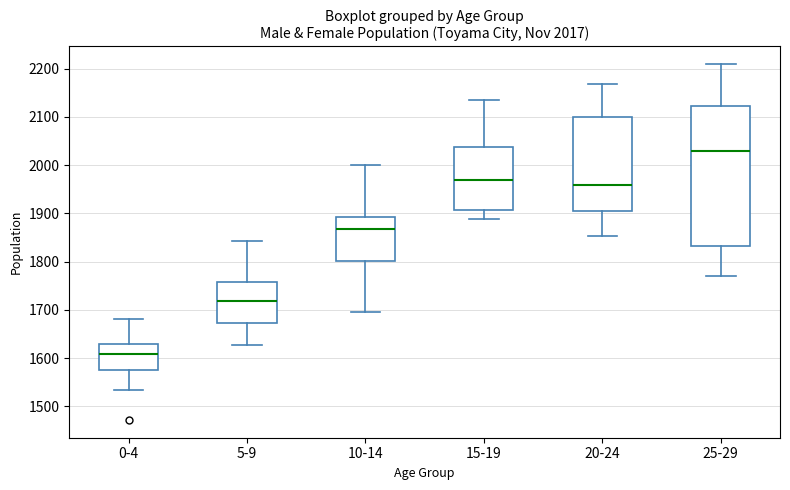

Which box is the tallest, from its lower edge to its upper edge?

25-29